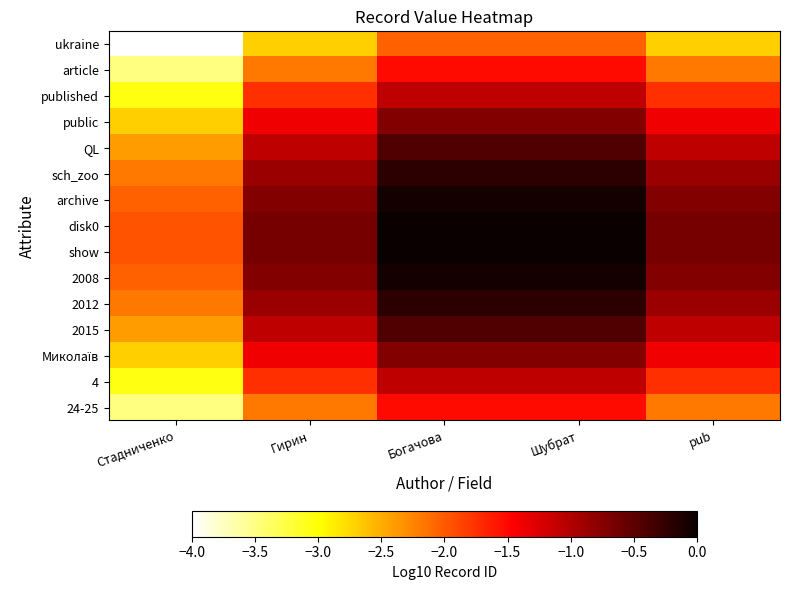

Between Шубрат and Гирин, which is larger?

Шубрат